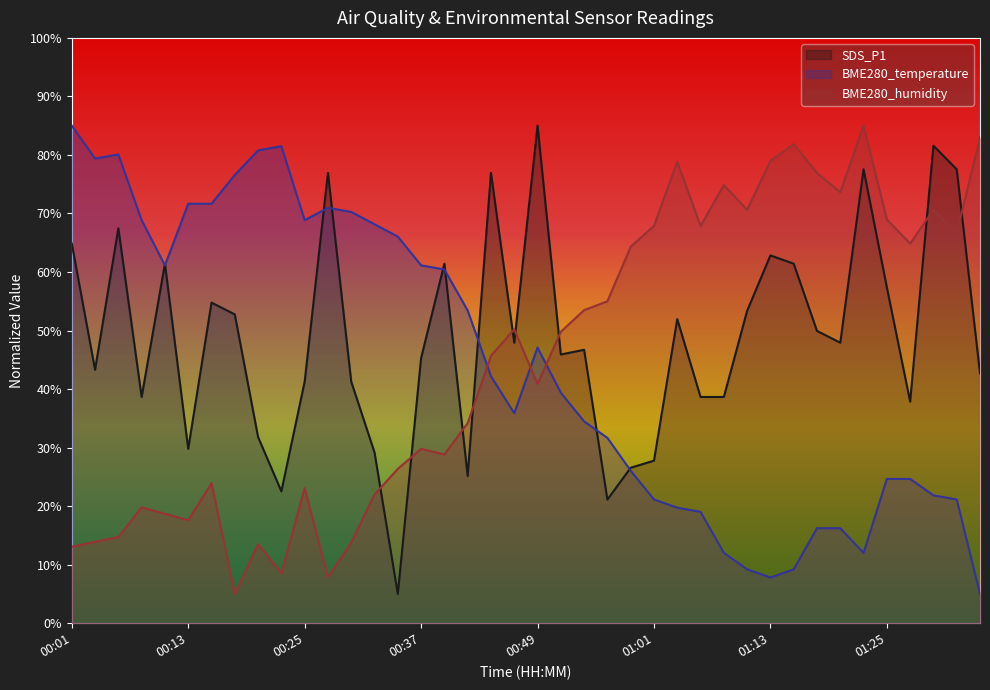

What is the total value across all series at 01:21?

137.8